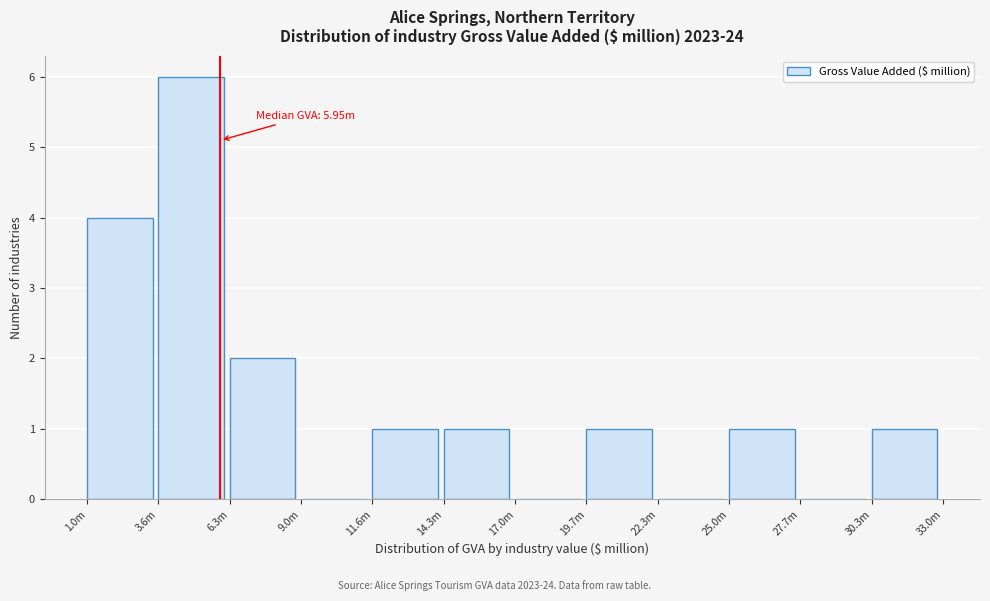

Reading left to right, extract all data points from this chart.

1.0m=4	3.6m=6	6.3m=2	9.0m=0	11.6m=1	14.3m=1	17.0m=0	19.7m=1	22.3m=0	25.0m=1	27.7m=0	30.3m=1